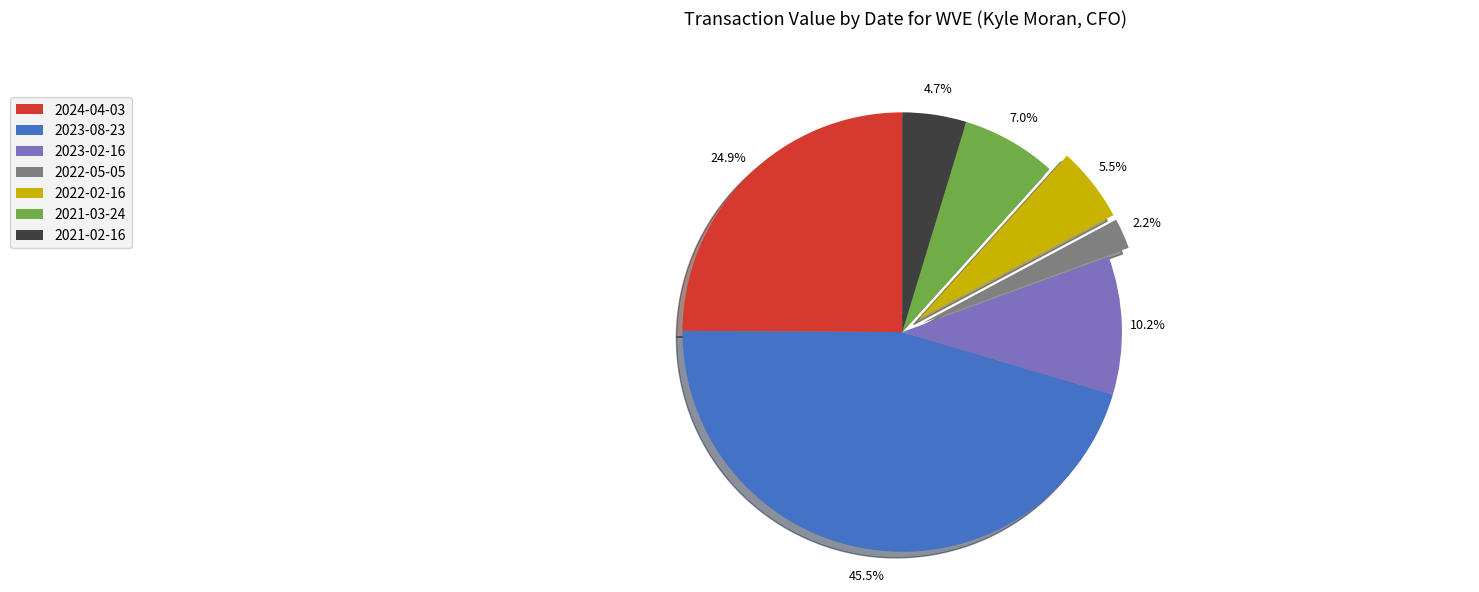

How many slices are in this pie chart?

7